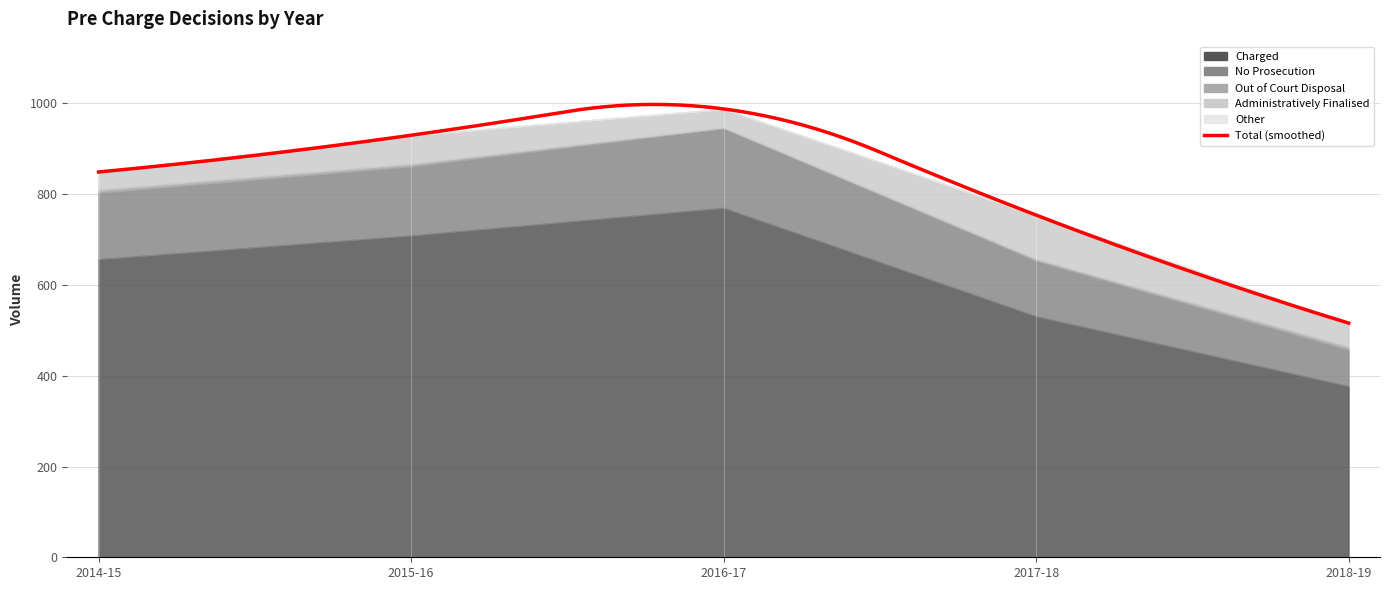

What is the difference between the maximum and second lowest values in the No Prosecution series?

53